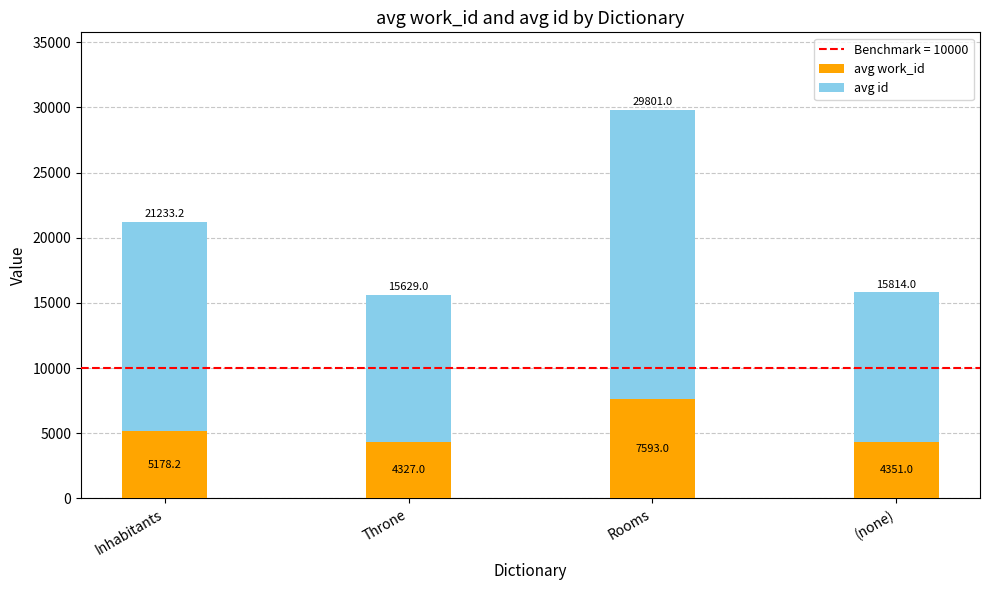

What is the sum of the avg work_id values at (none) and Rooms?

11944.0